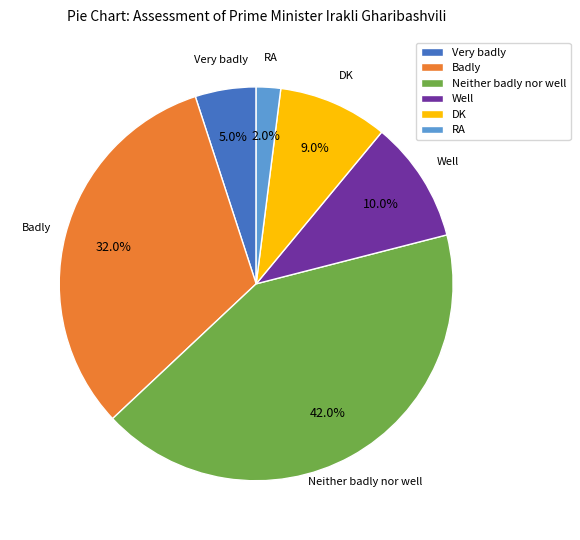

What portion of the pie excludes Very badly?

95.0%